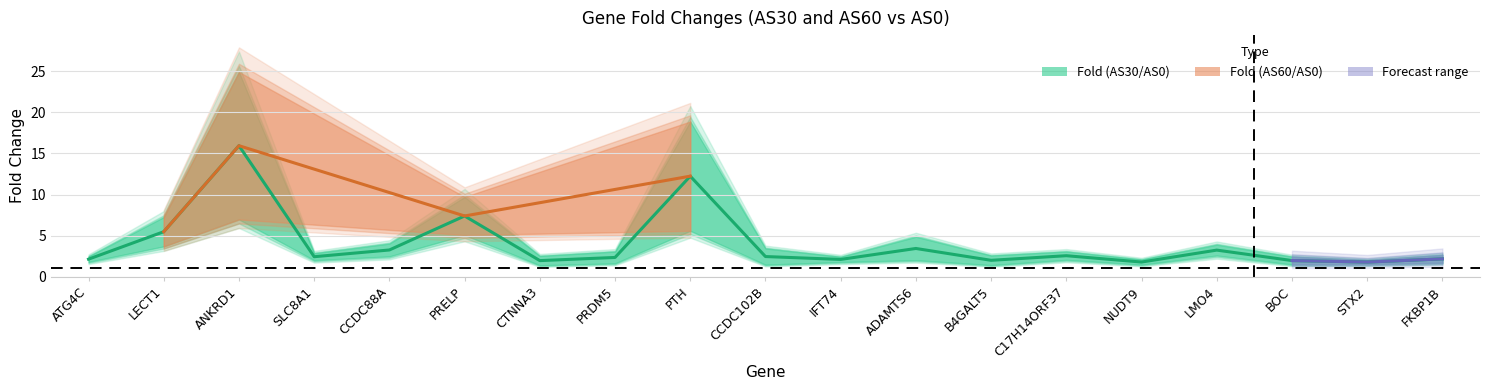

Is it true that the value at CTNNA3 is 3.4?

False